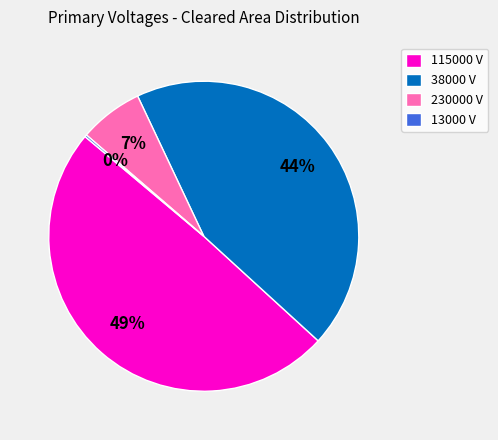

Which slice is the largest?

115000 V